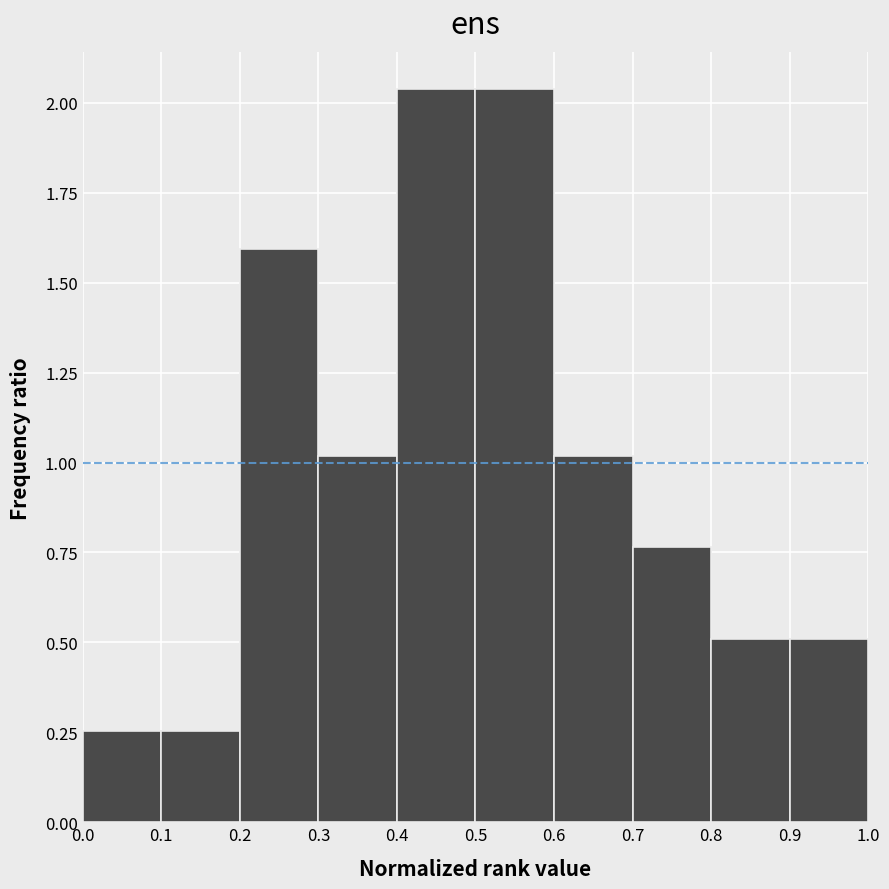

Reading left to right, list every bar in this chart as the range it spans on the x-axis followed by its height. The values are not printed on the chart, so give them approximately, as read against the axis.

0.0 to 0.1: 0.25
0.1 to 0.2: 0.25
0.2 to 0.3: 1.60
0.3 to 0.4: 1.00
0.4 to 0.5: 2.05
0.5 to 0.6: 2.05
0.6 to 0.7: 1.00
0.7 to 0.8: 0.75
0.8 to 0.9: 0.50
0.9 to 1.0: 0.50